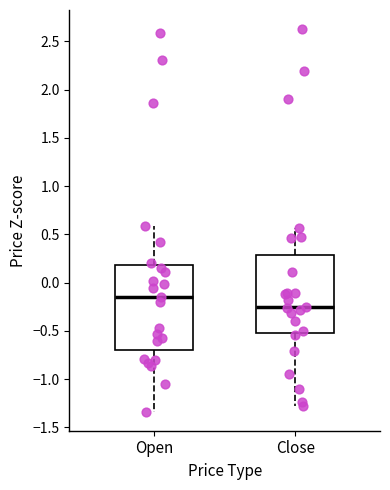

Which box has the highest median line?

Open